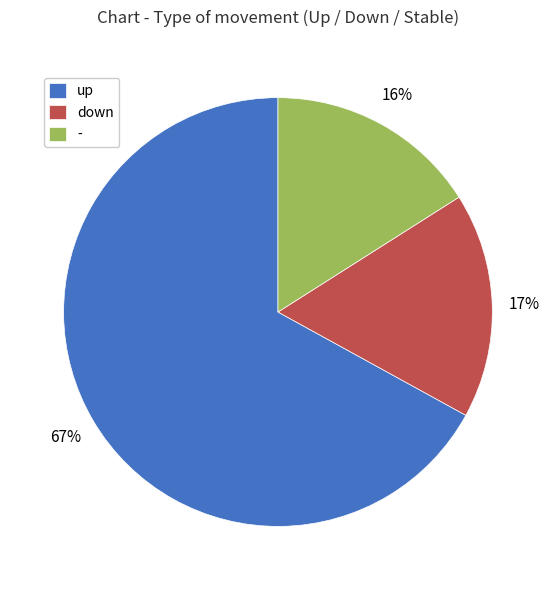

What is the ratio of the value at down to the value at up?

0.3